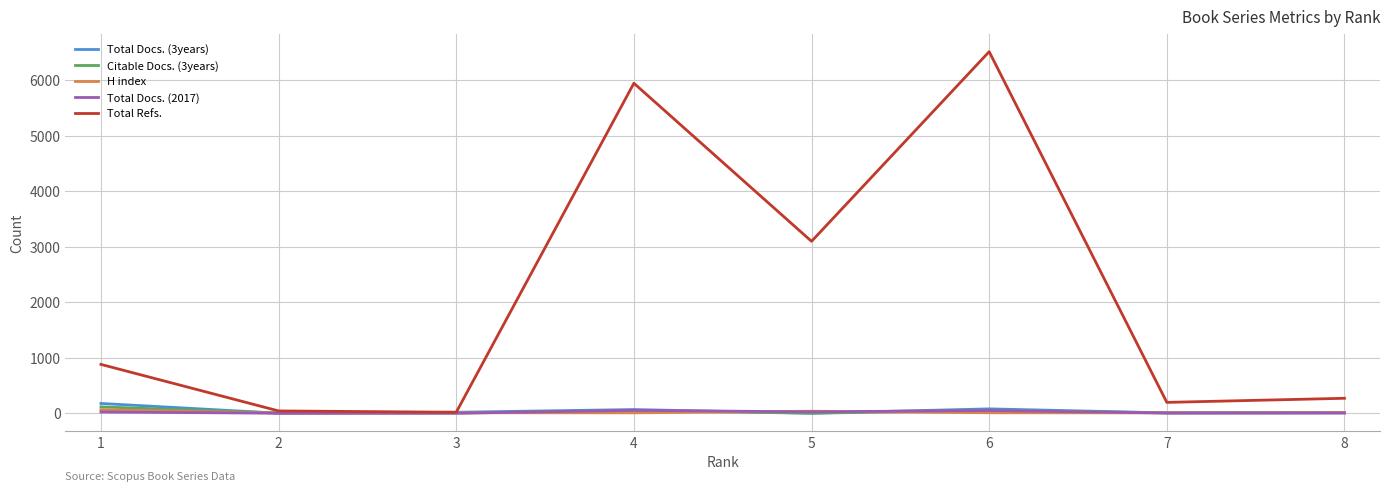

What is the maximum value shown in the chart?

6519